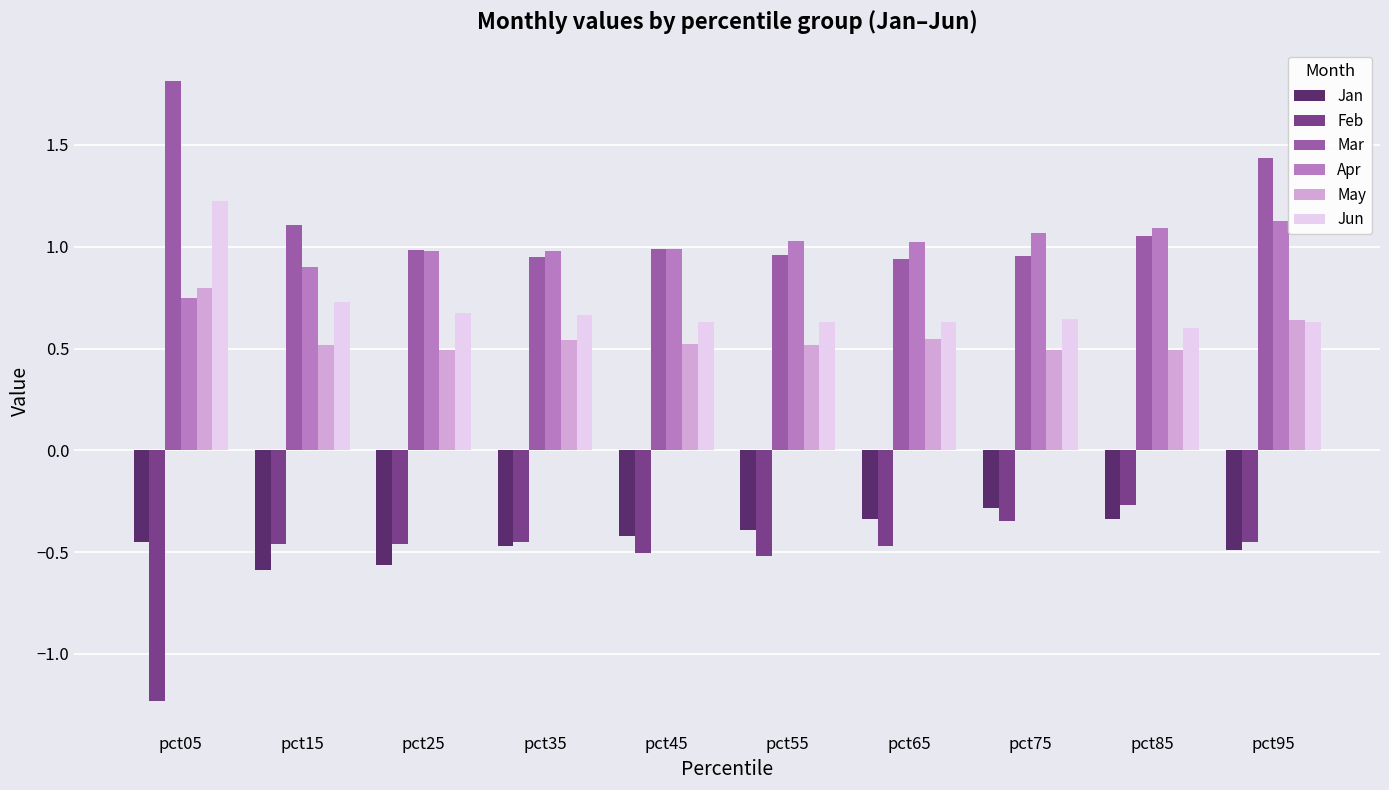

At which label does Feb reach its minimum?

pct05